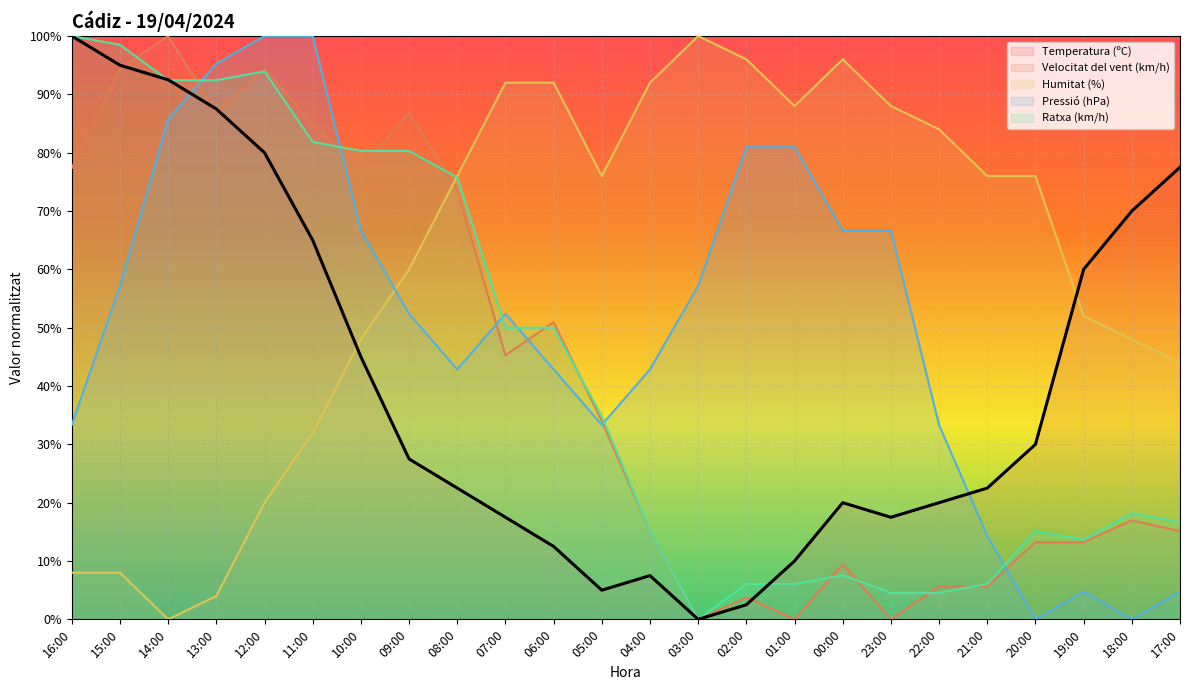

How many interior local peaks does the Ratxa (km/h) series have?

4